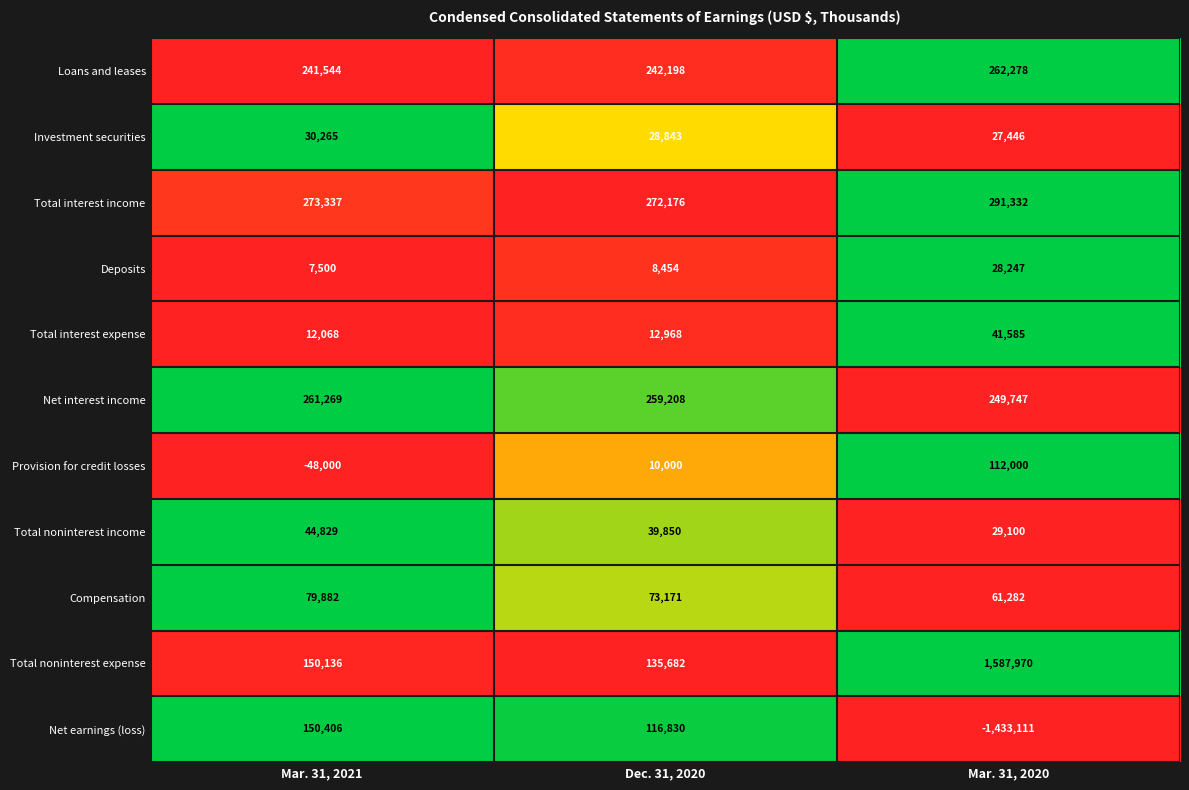

The value of Total interest expense at Dec. 31, 2020 is 12968. True or false?

True